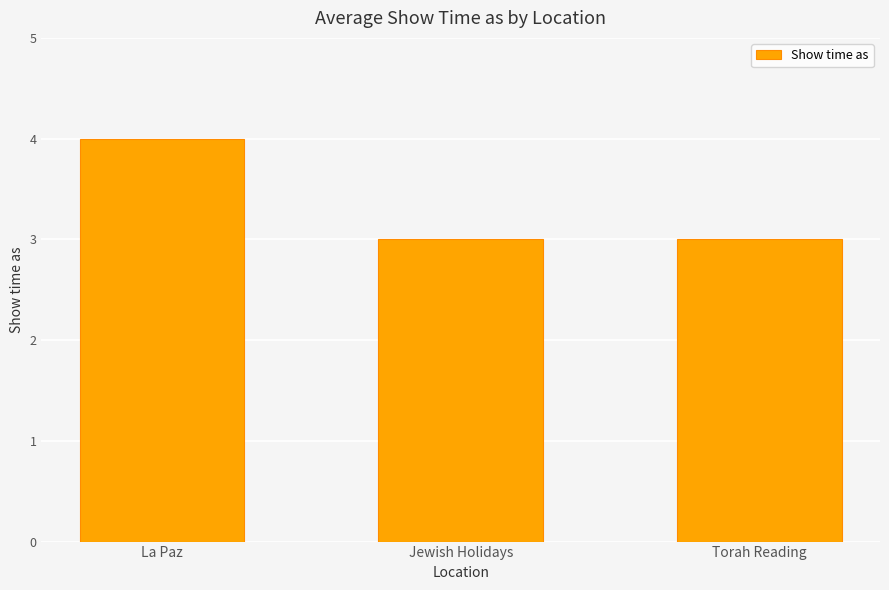

What is the approximate value at Jewish Holidays?

3